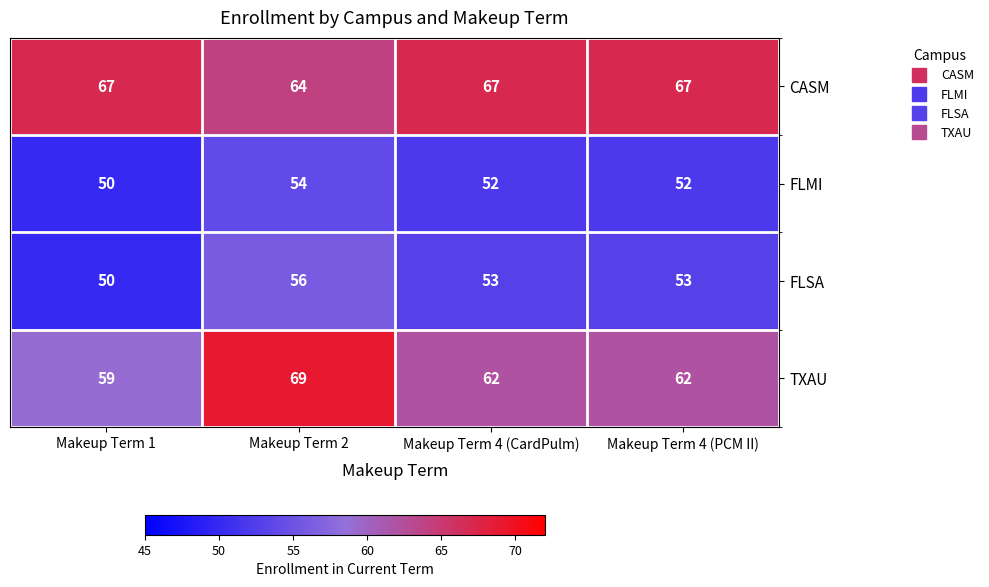

Which series has the largest total across all categories?

CASM